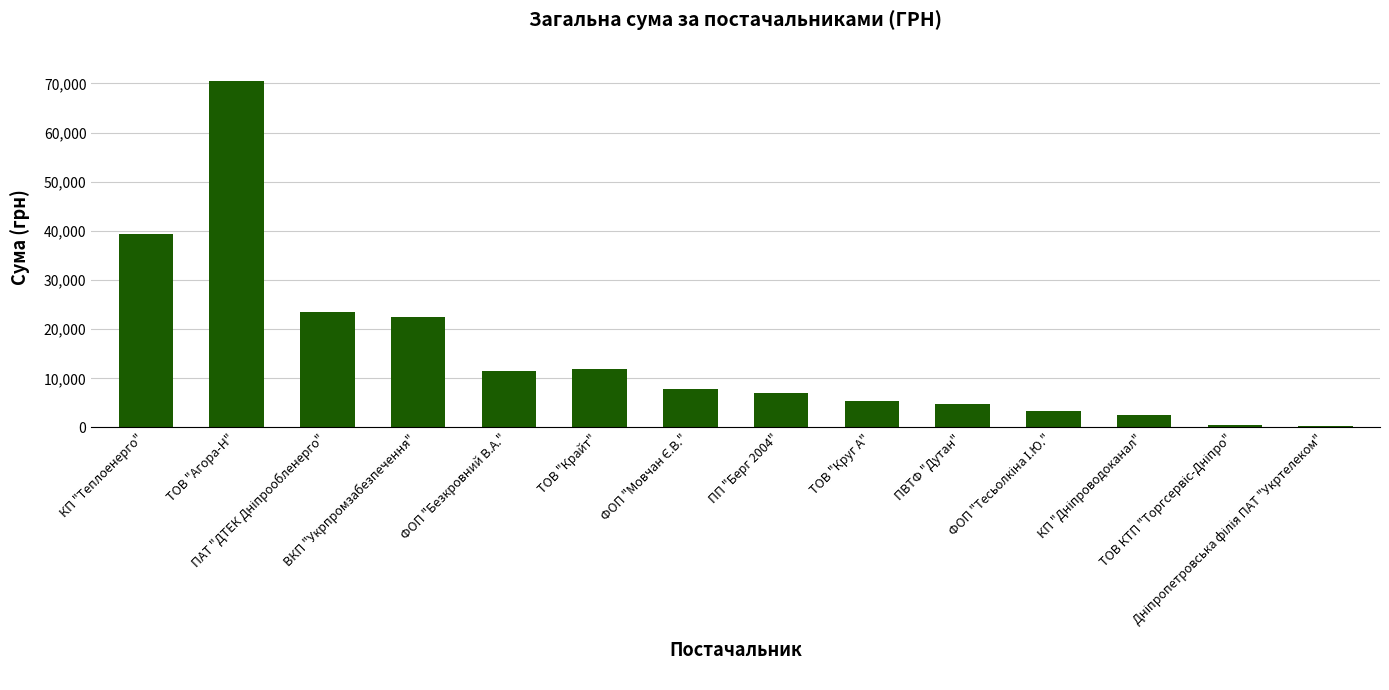

What is the greatest value displayed?

70423.3